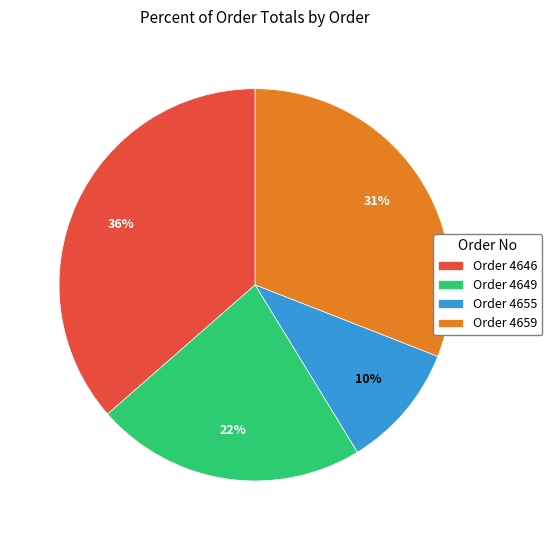

What is the smallest slice in the pie chart?

Order 4655